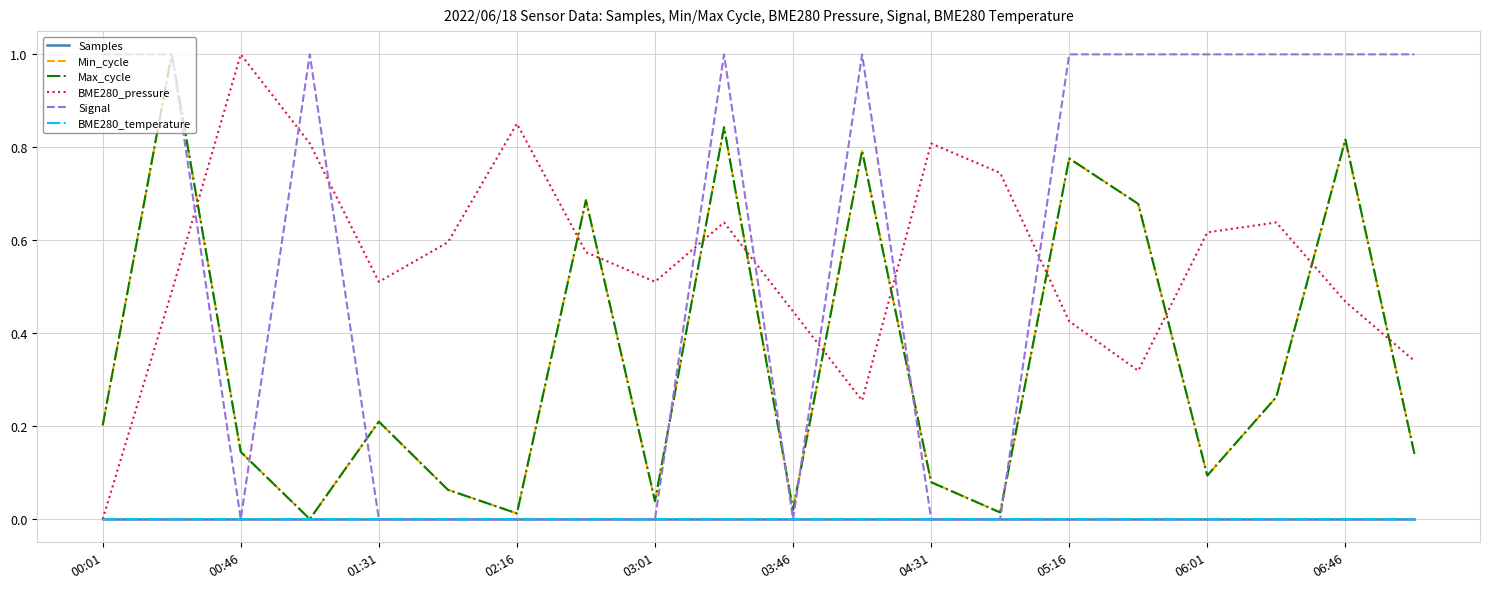

True or false: Samples and Min_cycle intersect in this chart.

False